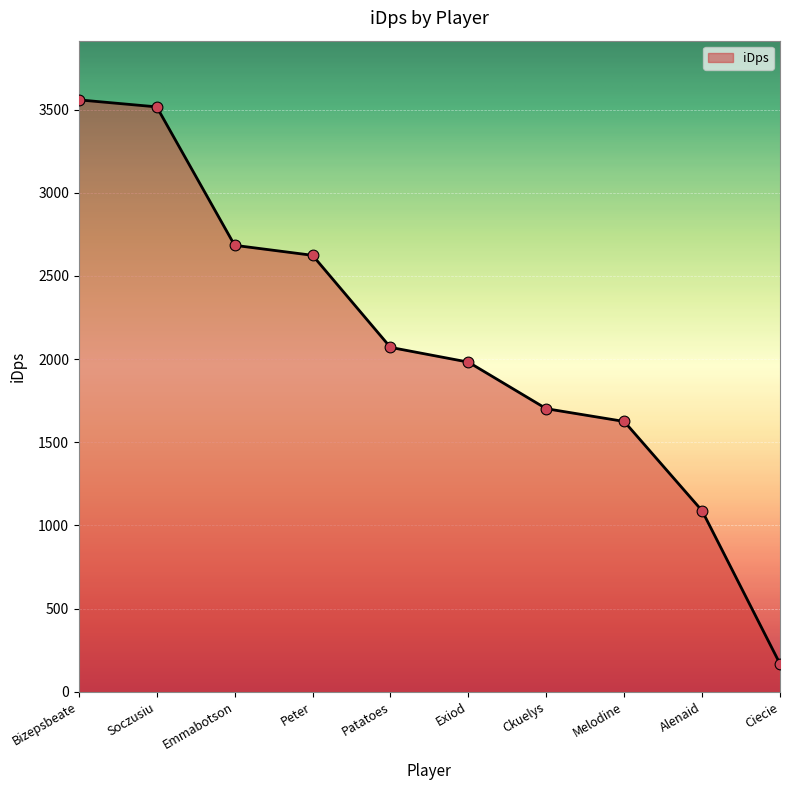

What is the ratio of the value at Soczusiu to the value at Exiod?

1.8